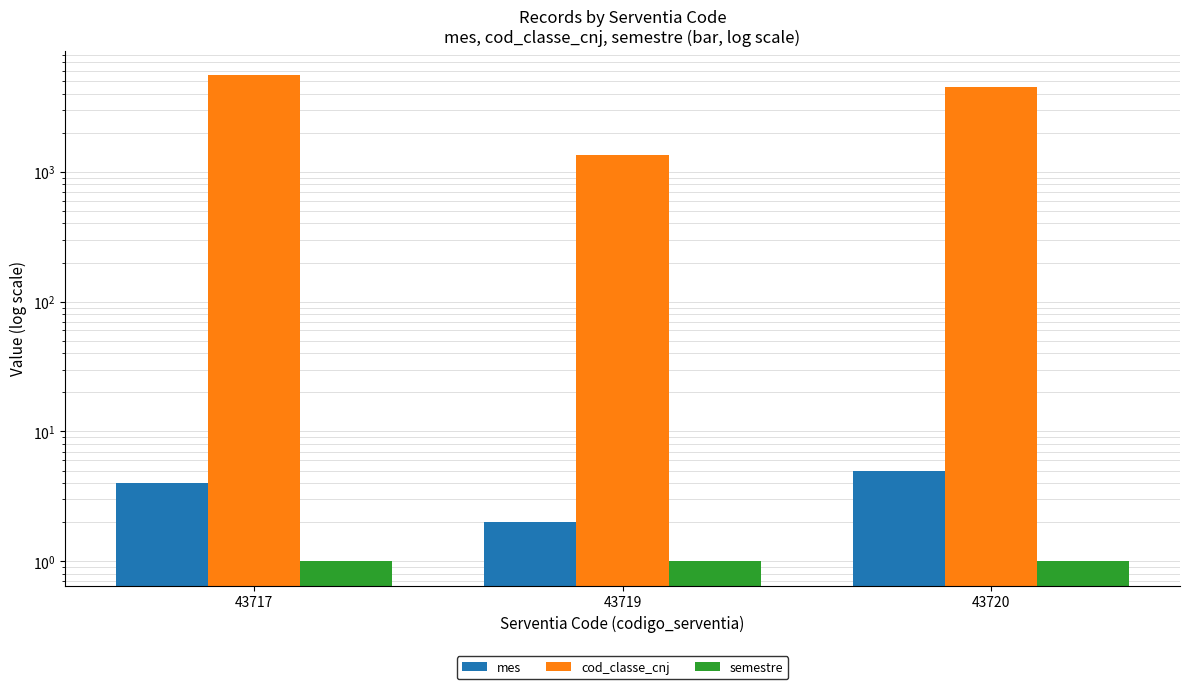

Reading left to right, extract all data points from this chart.

mes: 4	2	5
cod_classe_cnj: 5570	1343	4519
semestre: 1	1	1